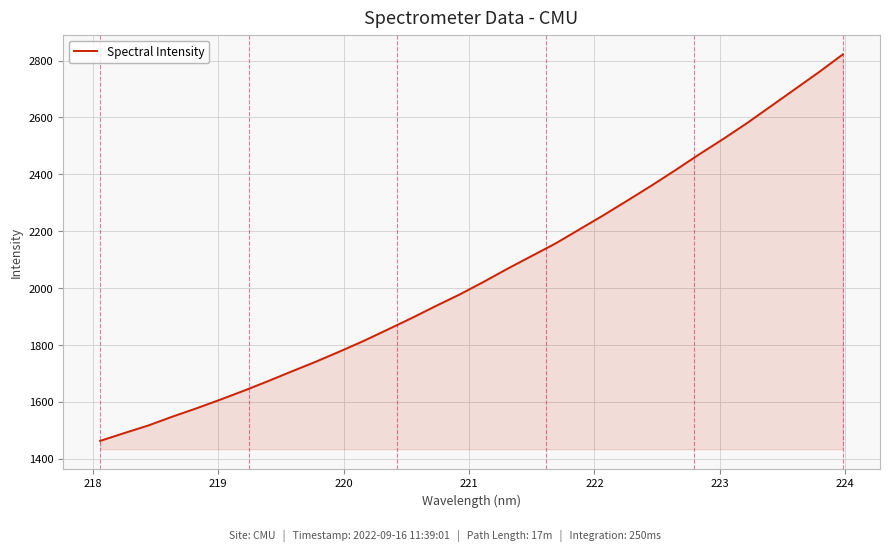

What is the greatest value displayed?

2821.9